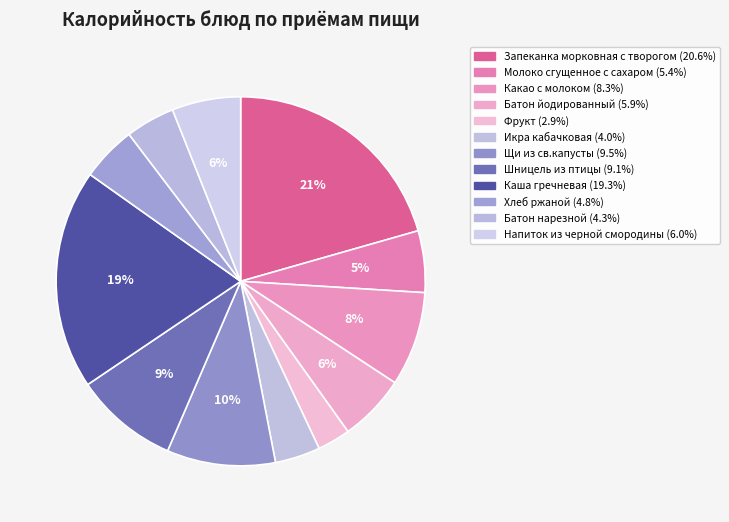

The Батон йодированный slice represents 14% of the pie. True or false?

False